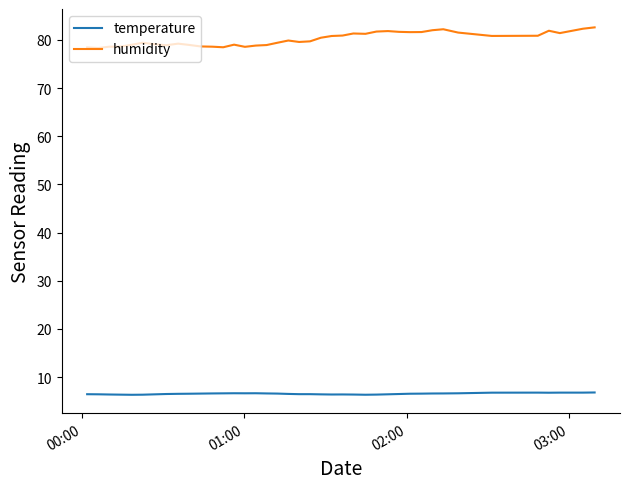

What are all the series names shown in the legend?

temperature, humidity